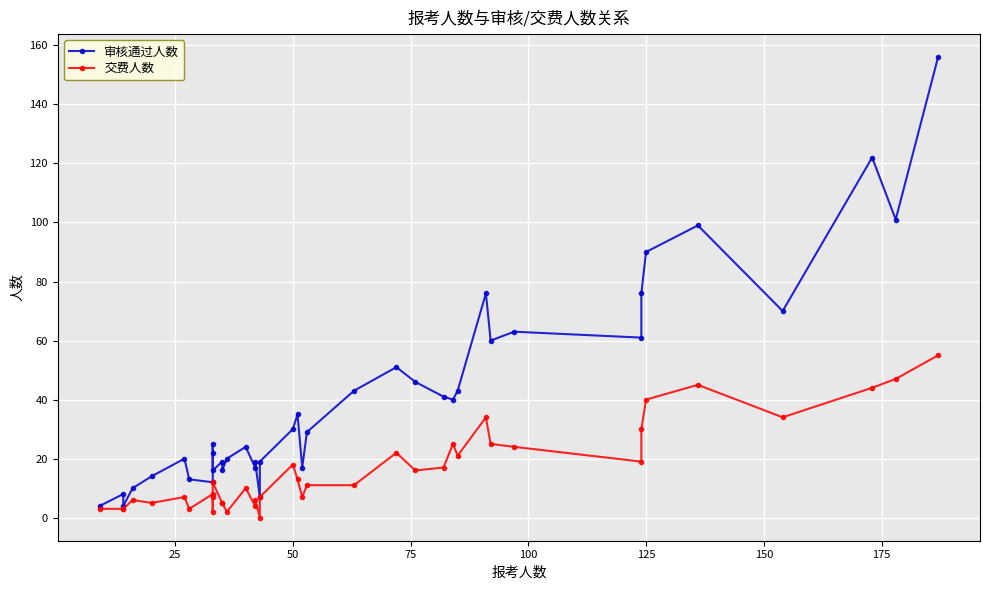

Is this an area chart (filled region under the line)?

No